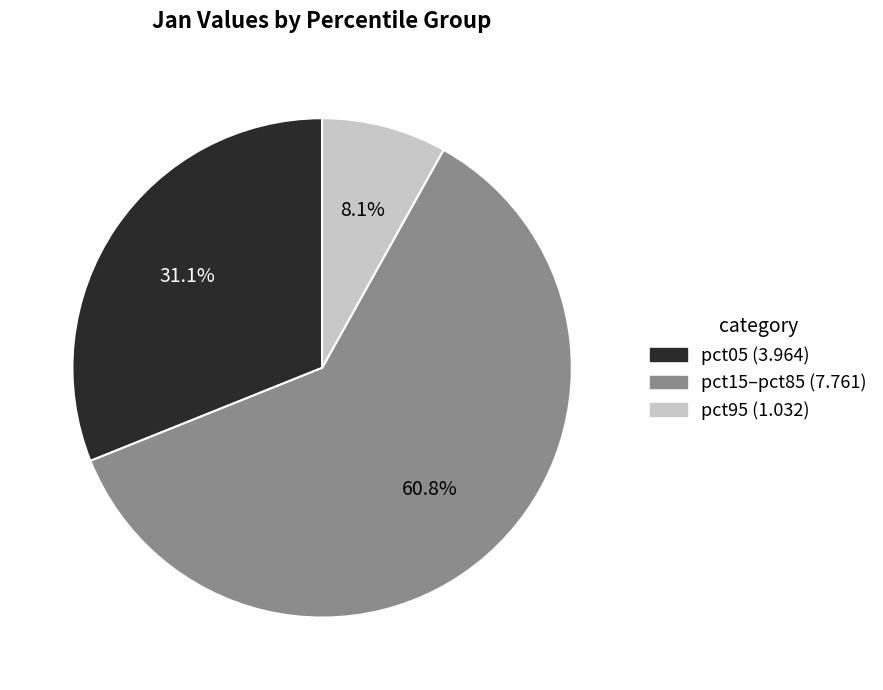

Is there any slice that represents more than half of the pie?

Yes